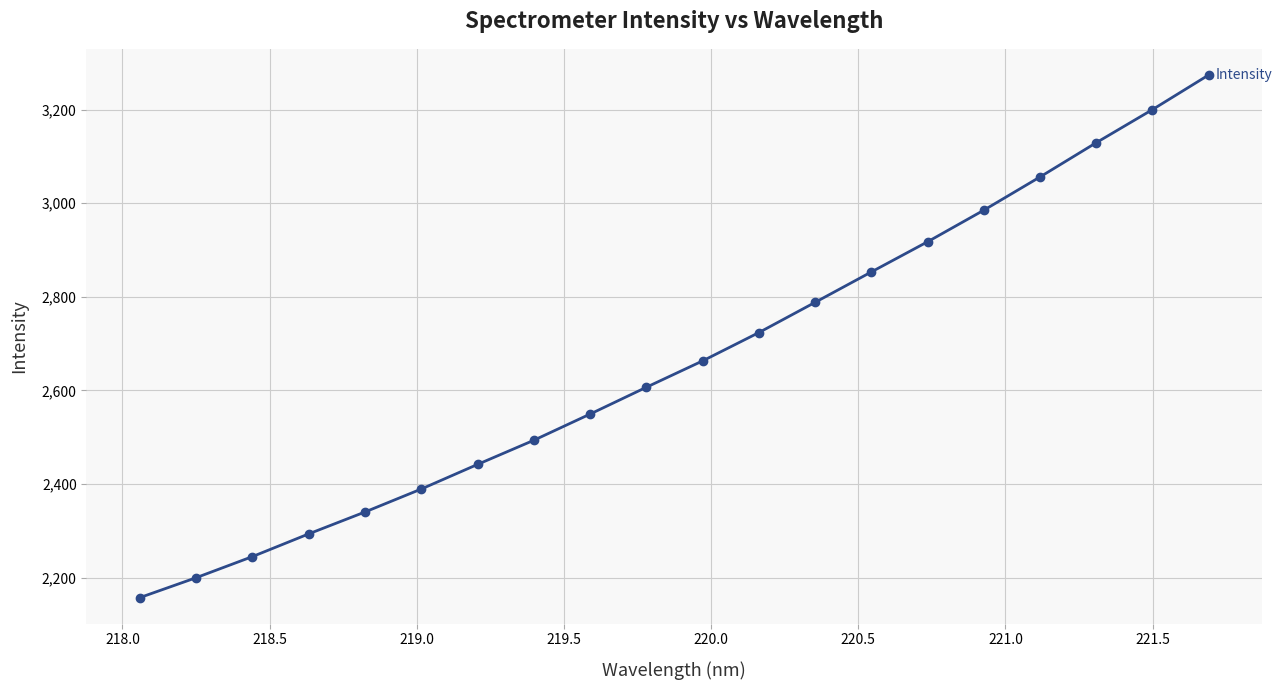

Does the chart have visible grid lines?

Yes